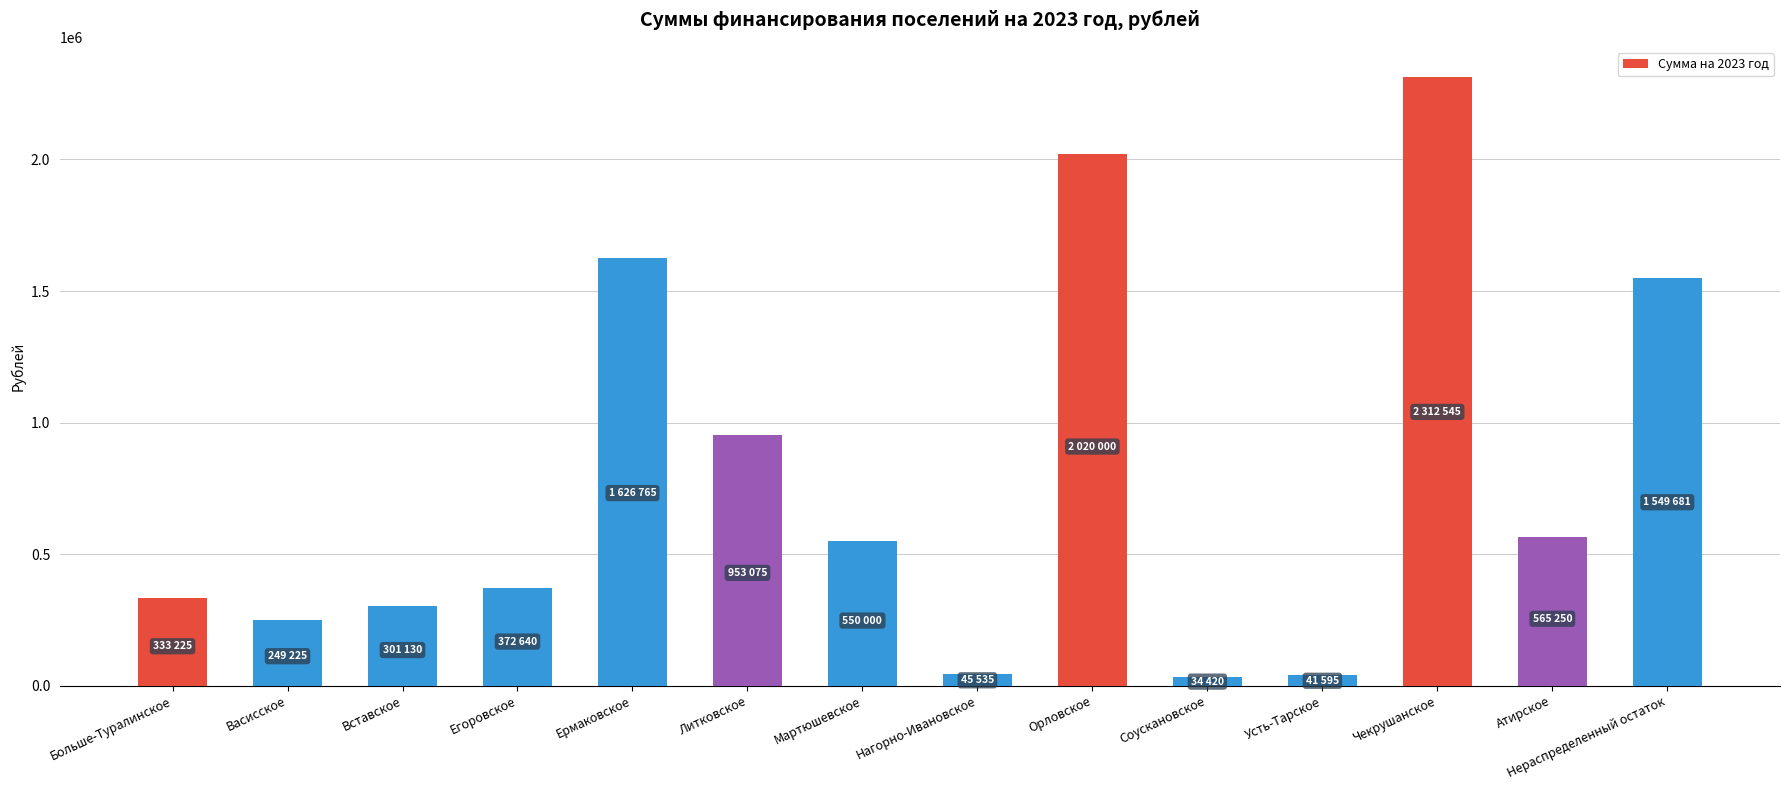

Between Мартюшевское and Усть-Тарское, which is larger?

Мартюшевское